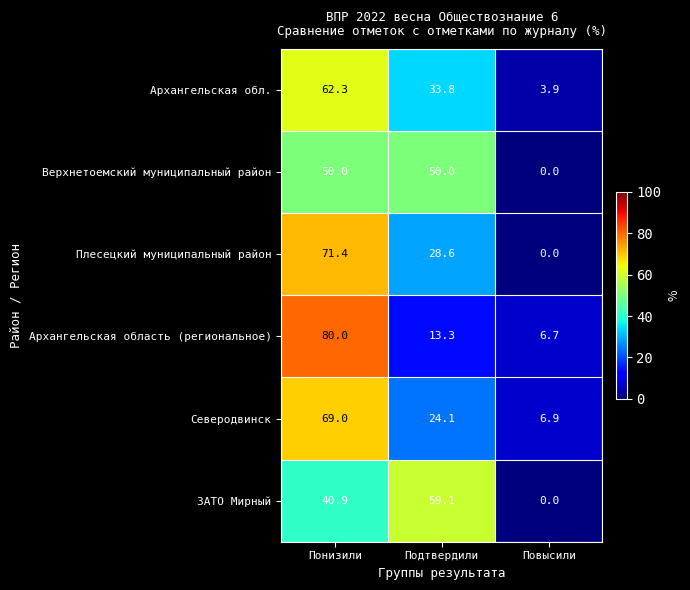

Between Понизили and Подтвердили, which series saw the biggest shift?

Архангельская область (региональное)